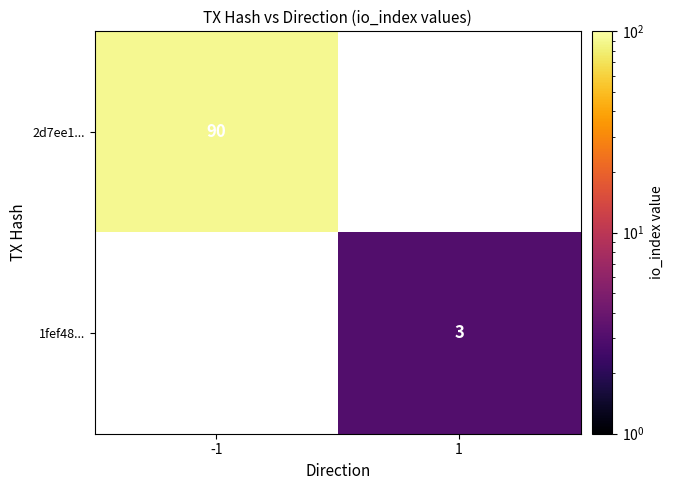

The value of 1fef48... at 1 is 3. True or false?

True